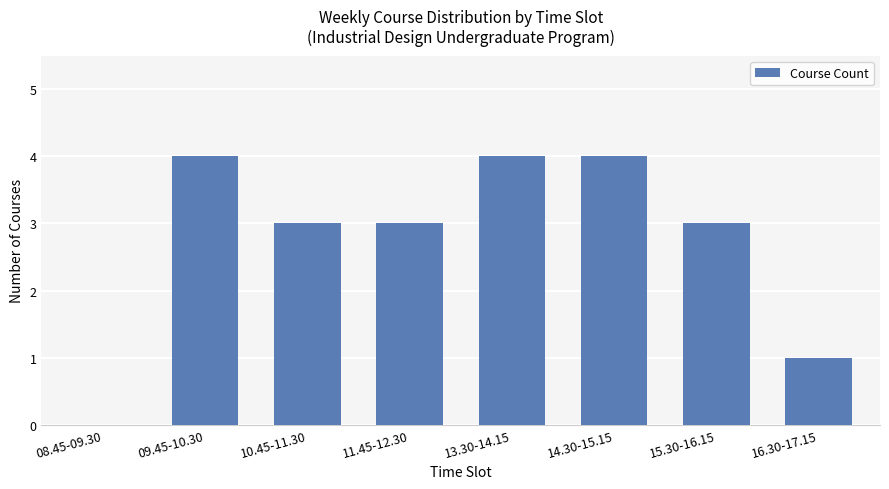

Reading left to right, extract all data points from this chart.

08.45-09.30=0	09.45-10.30=4	10.45-11.30=3	11.45-12.30=3	13.30-14.15=4	14.30-15.15=4	15.30-16.15=3	16.30-17.15=1